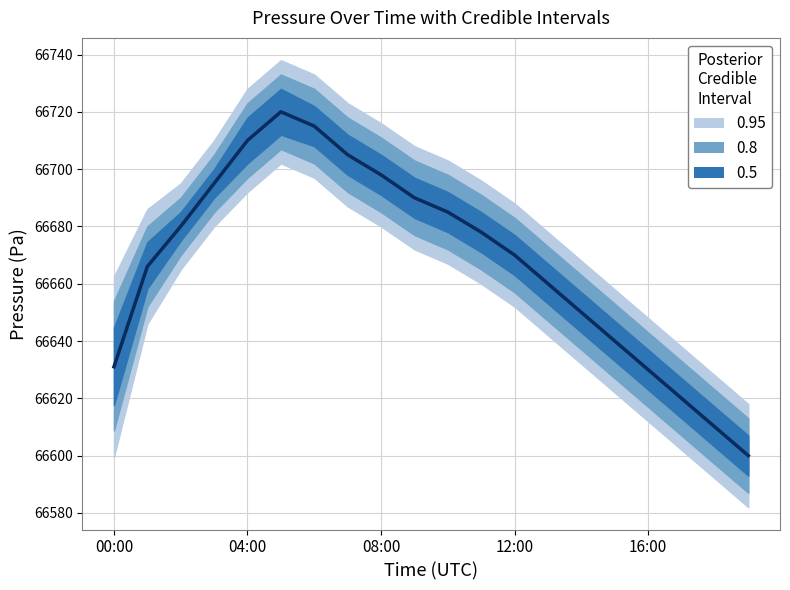

Does the chart have visible grid lines?

Yes